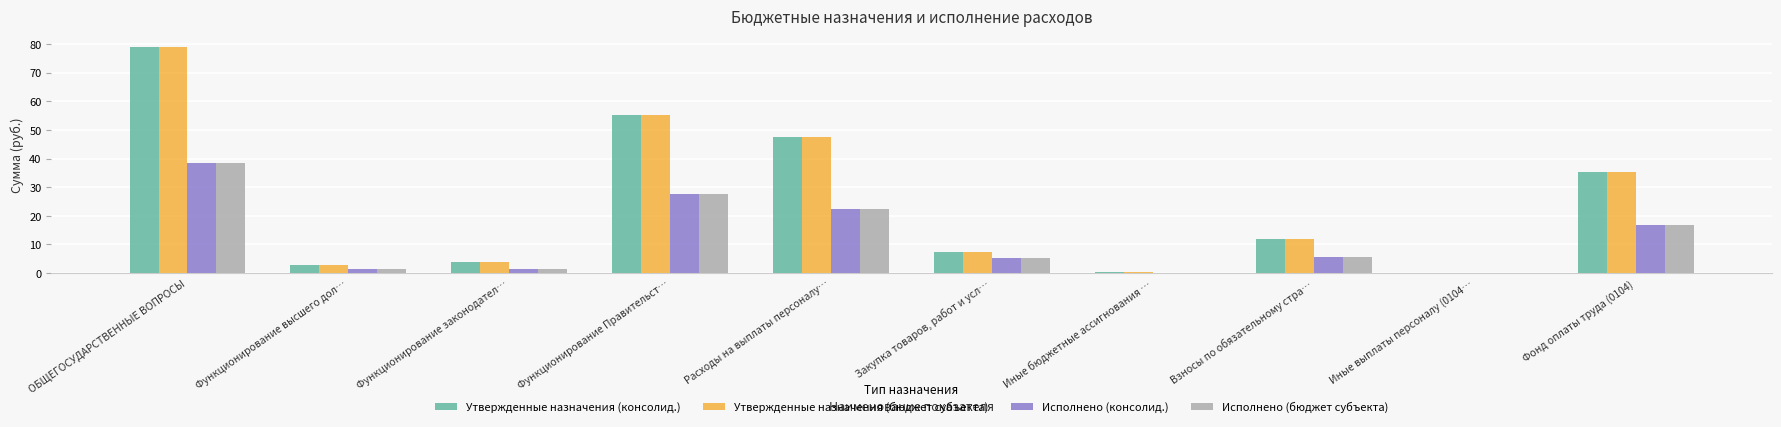

How many groups of bars are there?

10